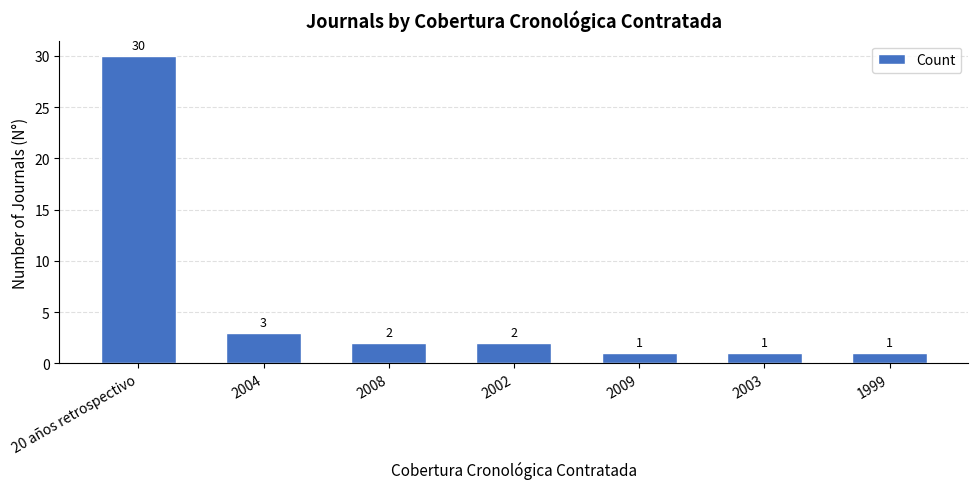

What is the ratio of the value at 2009 to the value at 1999?

1.0